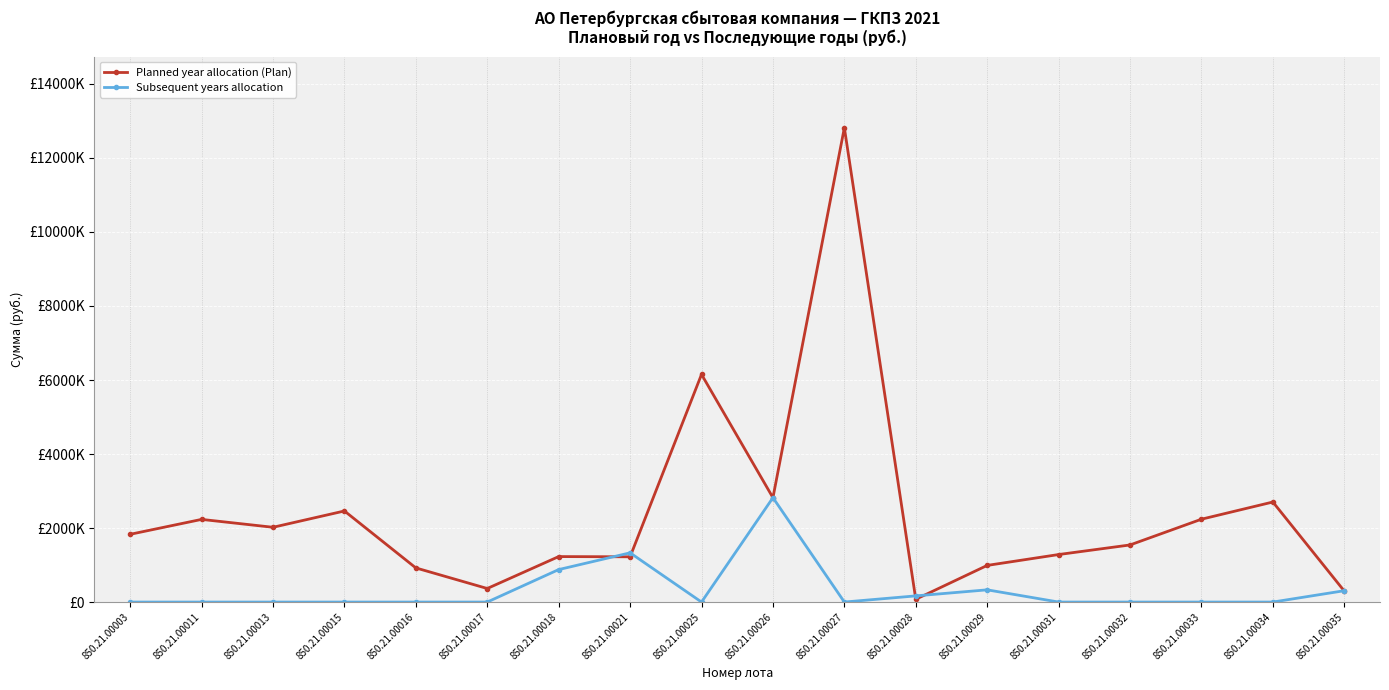

Between 850.21.00015 and 850.21.00031, which is larger?

850.21.00015